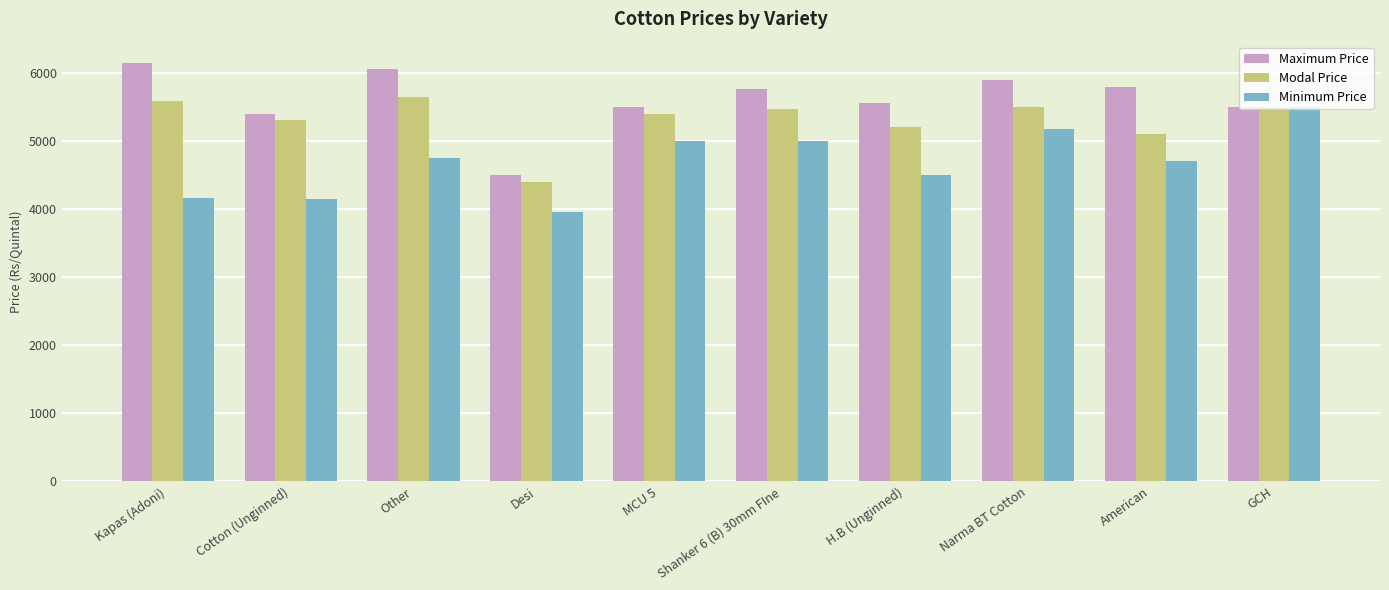

What is the total value across all series at Shanker 6 (B) 30mm FIne?

16241